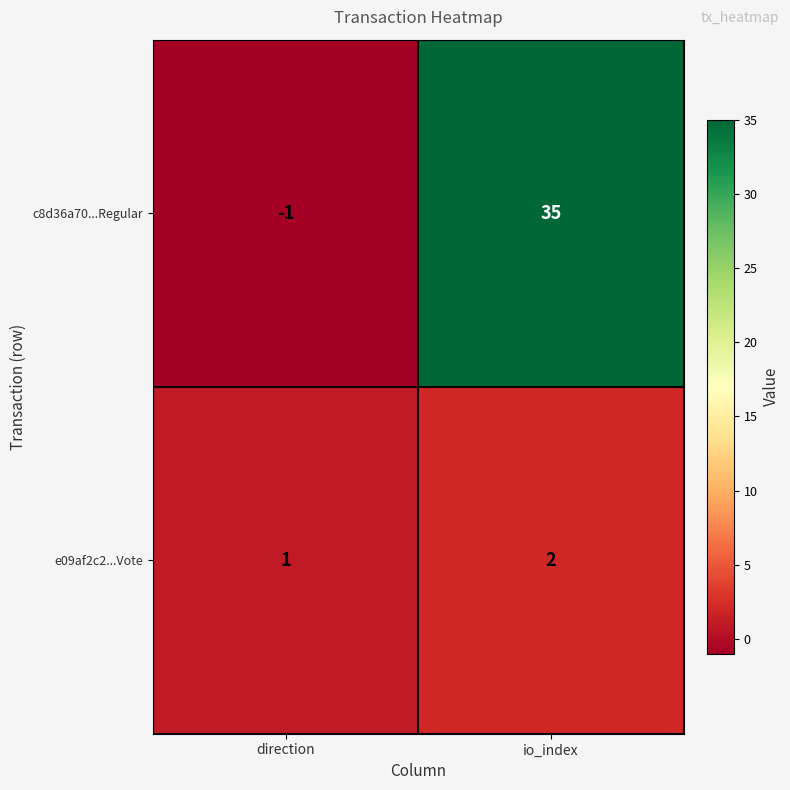

What is the approximate value of c8d36a70...Regular at io_index, to the nearest 10?

40